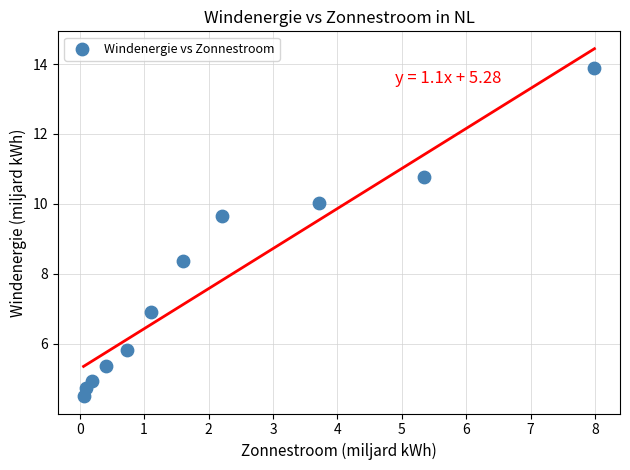

What is the range of Y values (max minus min)?

9.4